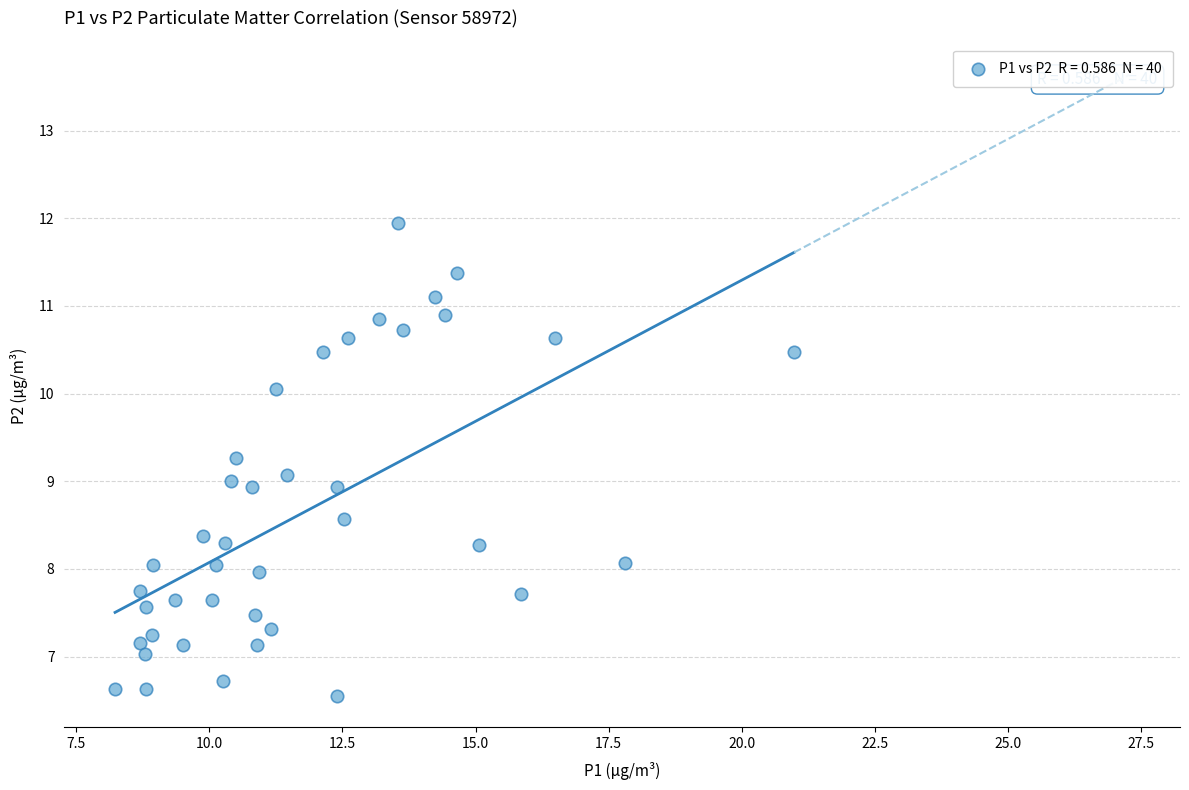

What is the range of X values (max minus min)?

12.8